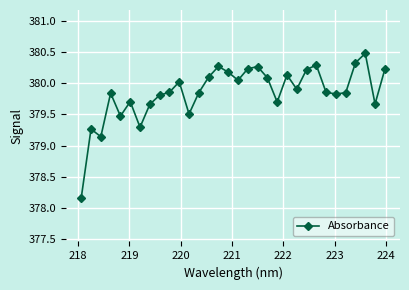

What is the difference between the maximum and minimum values?

2.3